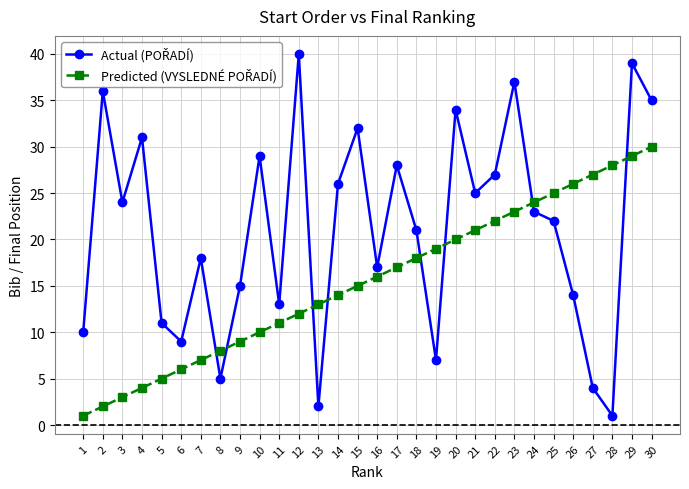

Does the chart have visible grid lines?

Yes